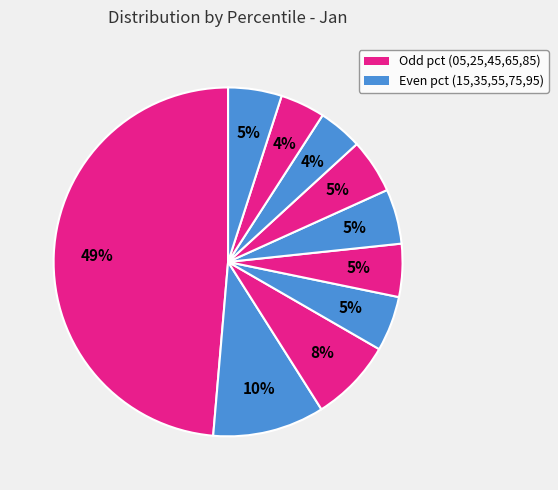

Count the number of slices in the pie.

10